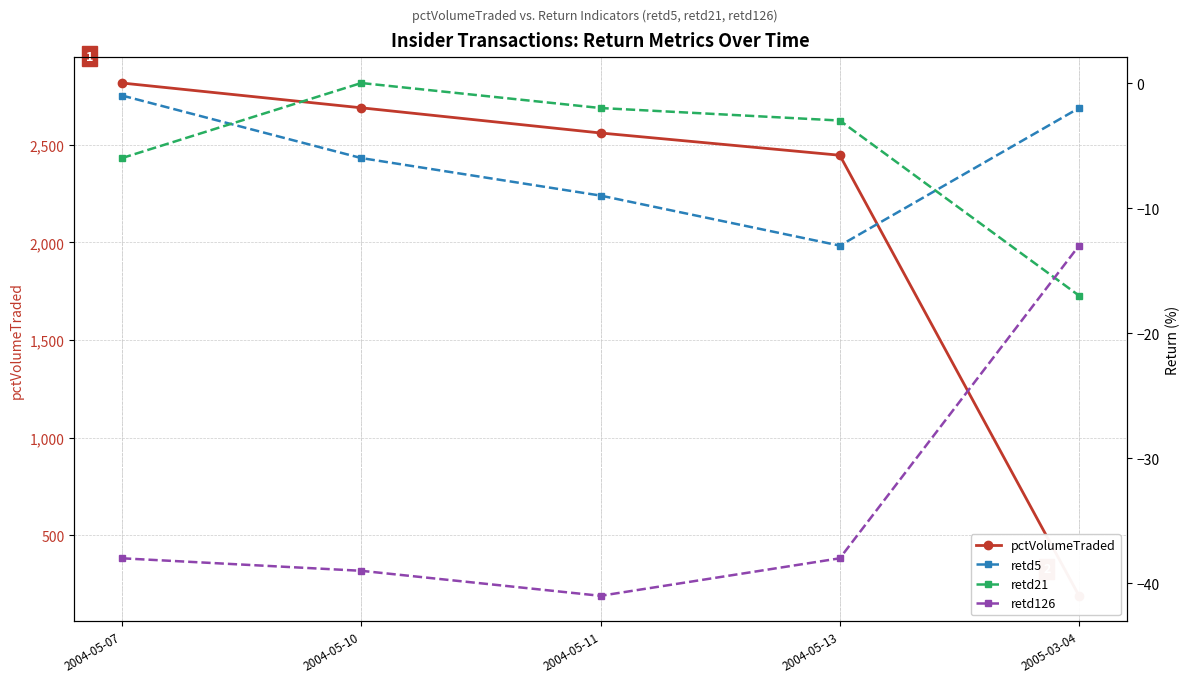

True or false: retd126 has more than 2 points higher than both neighbors.

False